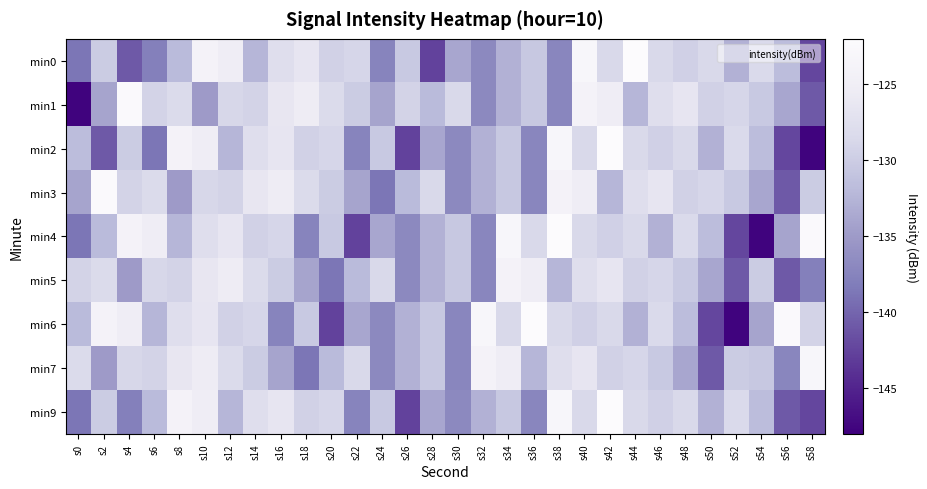

What is the total value across all series at s8?

-1158.8